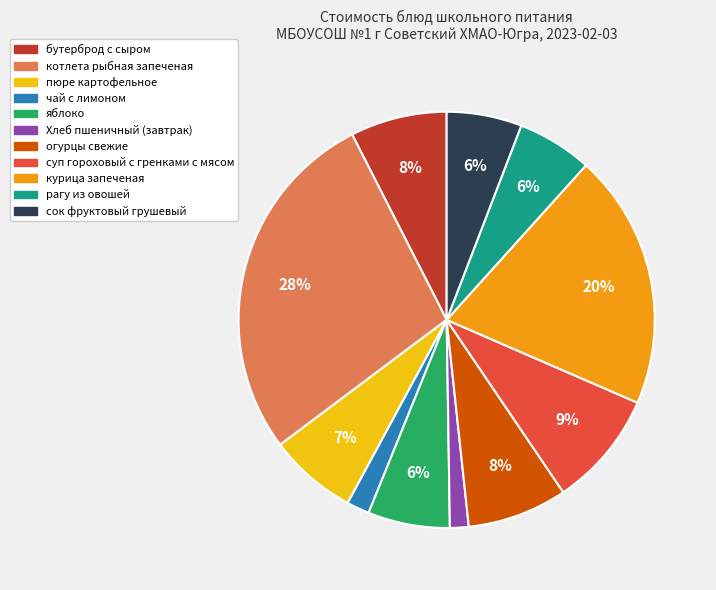

What is the ratio of the value at яблоко to the value at суп гороховый с гренками с мясом?

0.7